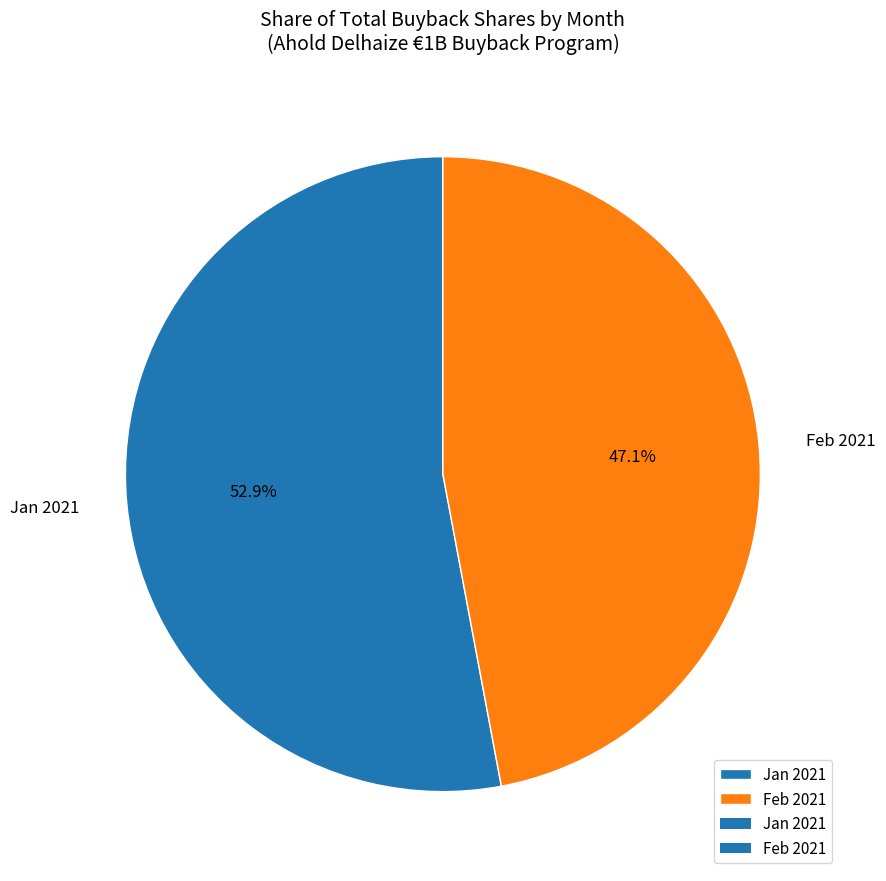

Count the number of slices in the pie.

2